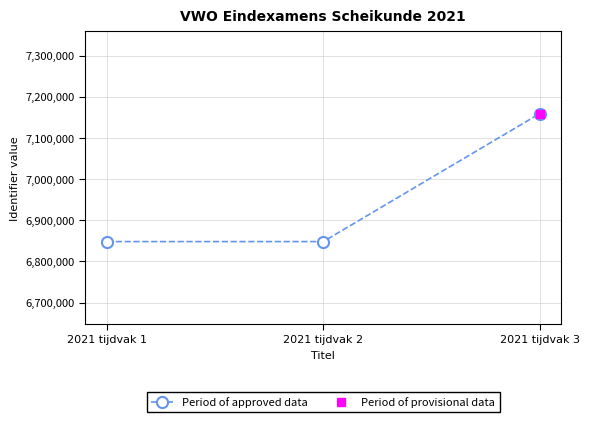

The value at 2021 tijdvak 3 is 7158656. True or false?

True